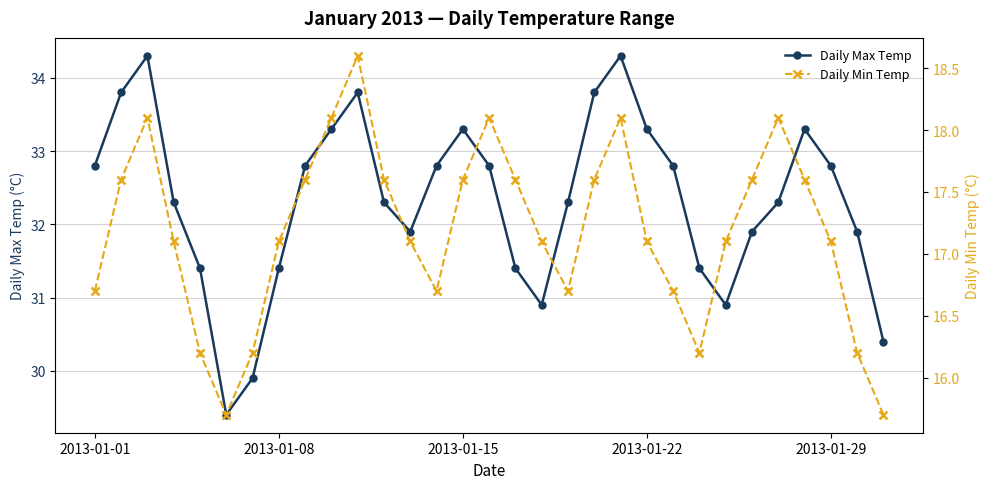

Reading left to right, extract all data points from this chart.

Daily Max Temp: 32.8	33.8	34.3	32.3	31.4	29.4	29.9	31.4	32.8	33.3	33.8	32.3	31.9	32.8	33.3	32.8	31.4	30.9	32.3	33.8	34.3	33.3	32.8	31.4	30.9	31.9	32.3	33.3	32.8	31.9	30.4
Daily Min Temp: 16.7	17.6	18.1	17.1	16.2	15.7	16.2	17.1	17.6	18.1	18.6	17.6	17.1	16.7	17.6	18.1	17.6	17.1	16.7	17.6	18.1	17.1	16.7	16.2	17.1	17.6	18.1	17.6	17.1	16.2	15.7